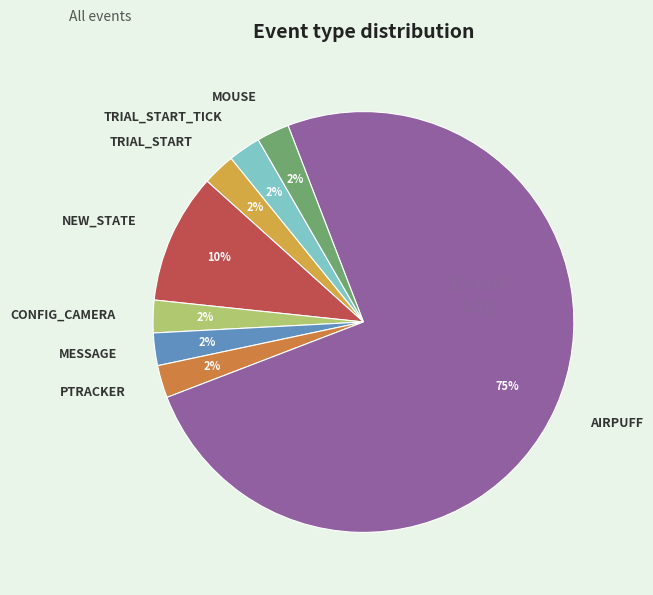

Does PTRACKER account for over 50% of the chart?

No